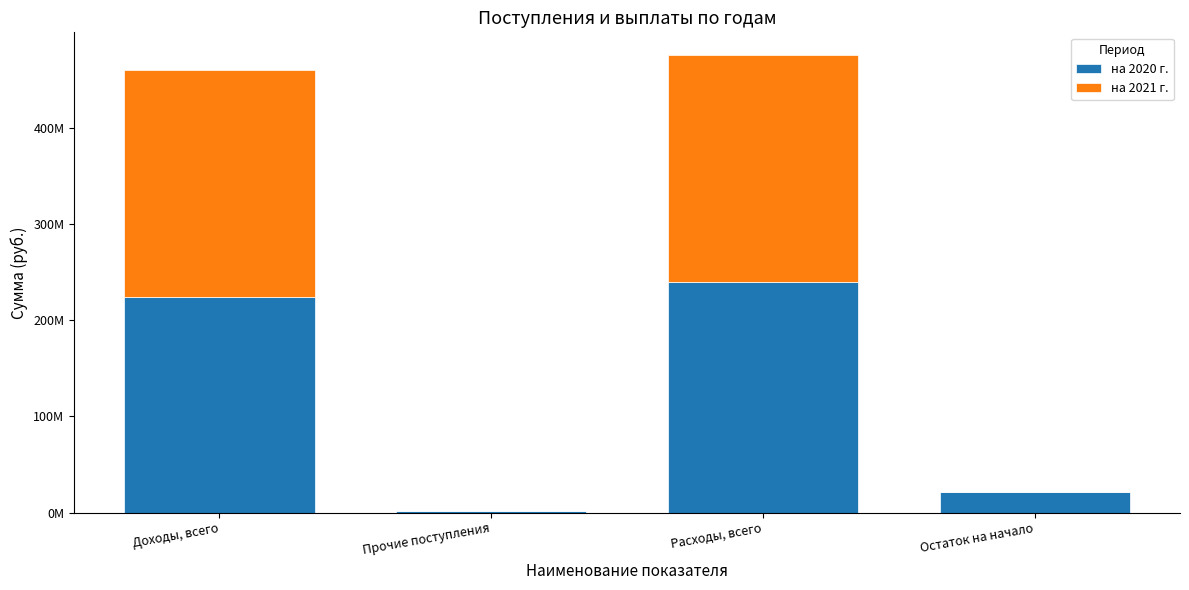

What is the value of the на 2020 г. bar at the 1st from the left?

224106324.8